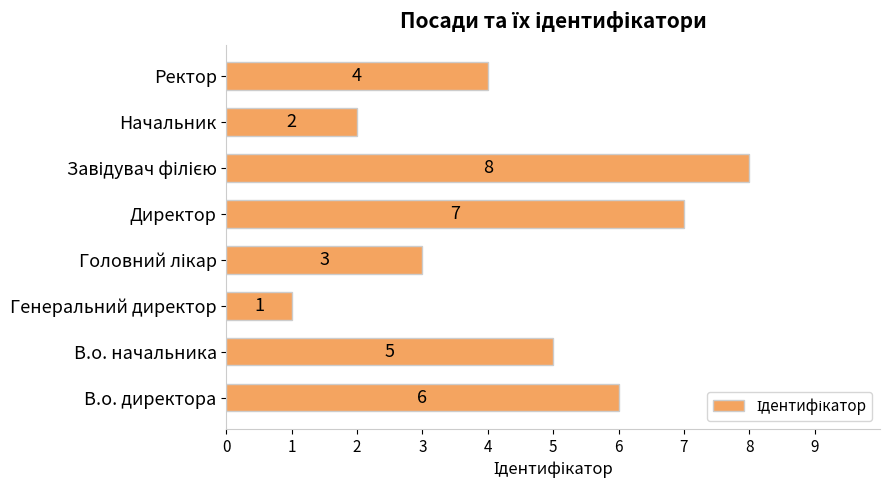

What is the difference between the second highest and minimum values?

6